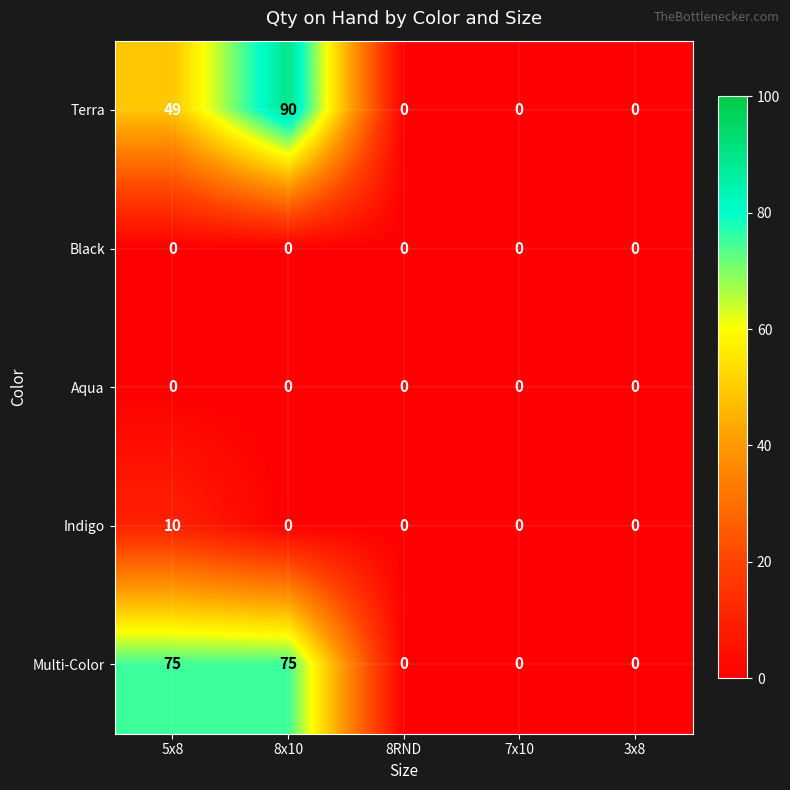

True or false: Terra has a value of -39 at 8RND.

False